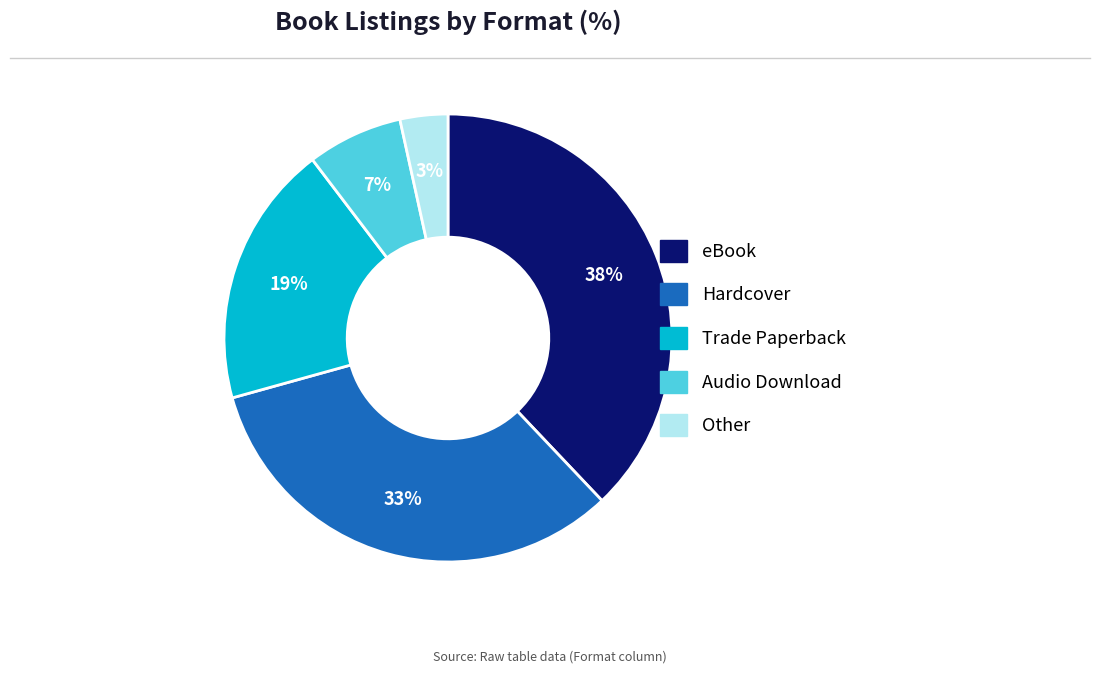

Which category has the biggest portion of the pie?

eBook